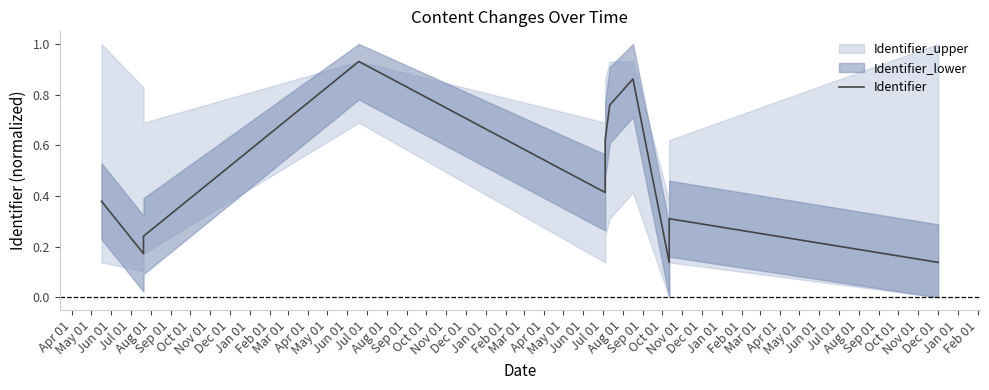

Where is the first local maximum?

Jul 01